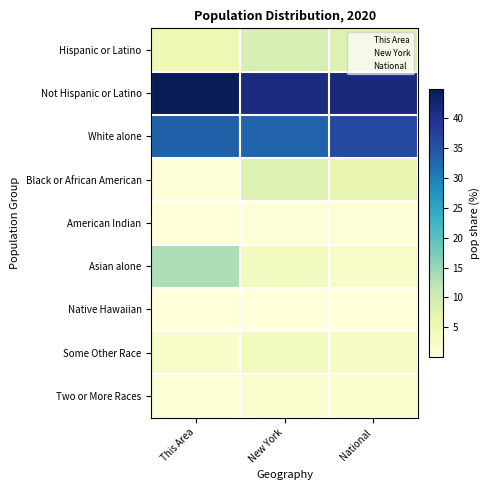

At how many categories does at least one series exceed 35?

3